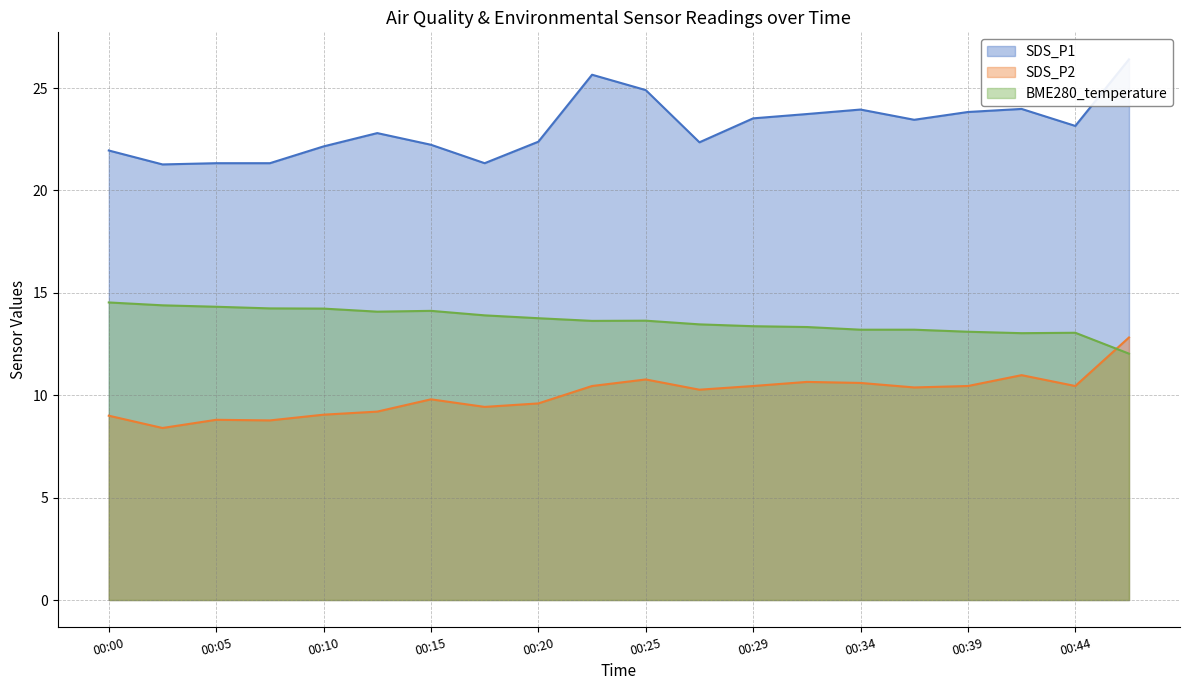

What is the value of the SDS_P2 point at the 17th from the left?

10.4